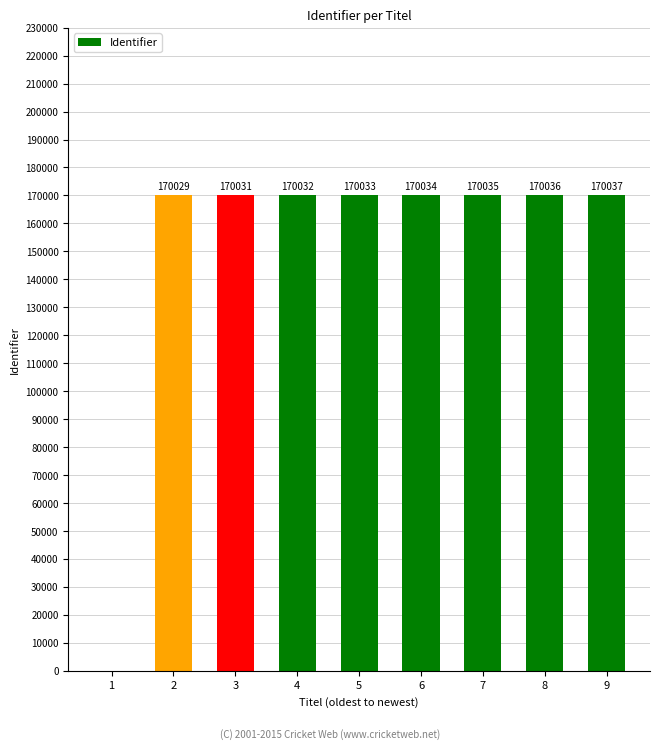

The value at 1 is 69607. True or false?

False